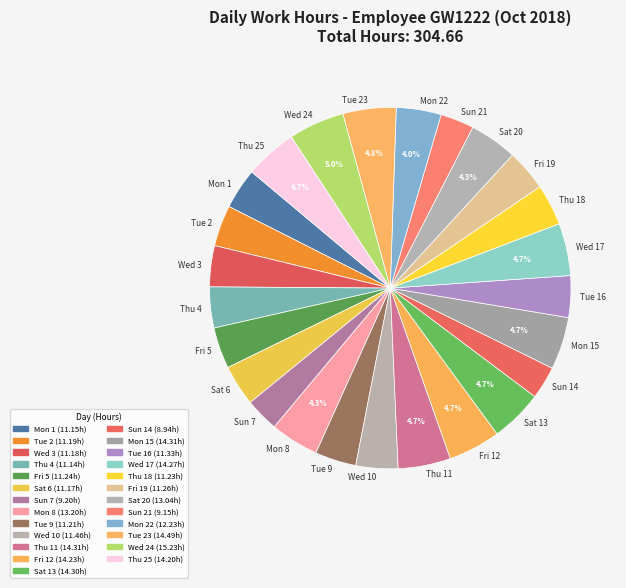

What portion of the pie excludes Sat 13?

95.3%